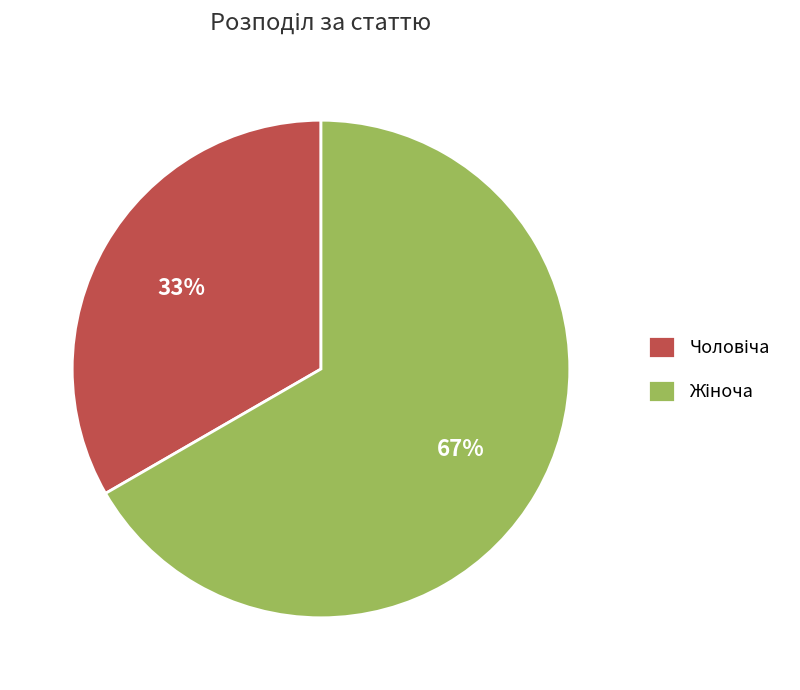

Is there any slice that represents more than half of the pie?

Yes